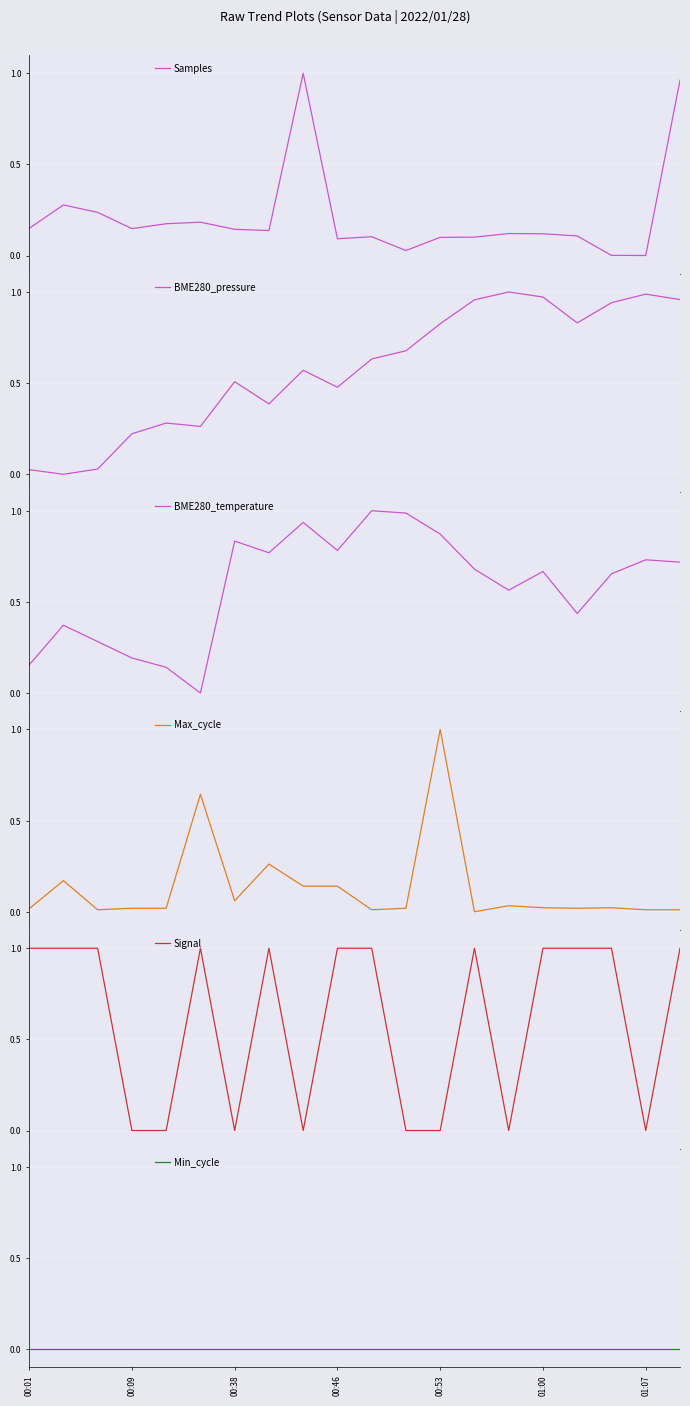

Reading left to right, transcribe all the data shown in this chart.

Samples: 0.1	0.3	0.2	0.1	0.2	0.2	0.1	0.1	1.0	0.1	0.1	0.0	0.1	0.1	0.1	0.1	0.1	0.0	0.0	1.0
BME280_pressure: 0.0	0.0	0.0	0.2	0.3	0.3	0.5	0.4	0.6	0.5	0.6	0.7	0.8	1.0	1.0	1.0	0.8	0.9	1.0	1.0
BME280_temperature: 0.2	0.4	0.3	0.2	0.1	0.0	0.8	0.8	0.9	0.8	1.0	1.0	0.9	0.7	0.6	0.7	0.4	0.7	0.7	0.7
Max_cycle: 0.0	0.2	0.0	0.0	0.0	0.6	0.1	0.3	0.1	0.1	0.0	0.0	1.0	0.0	0.0	0.0	0.0	0.0	0.0	0.0
Signal: 1.0	1.0	1.0	0.0	0.0	1.0	0.0	1.0	0.0	1.0	1.0	0.0	0.0	1.0	0.0	1.0	1.0	1.0	0.0	1.0
Min_cycle: 0.0	0.0	0.0	0.0	0.0	0.0	0.0	0.0	0.0	0.0	0.0	0.0	0.0	0.0	0.0	0.0	0.0	0.0	0.0	0.0